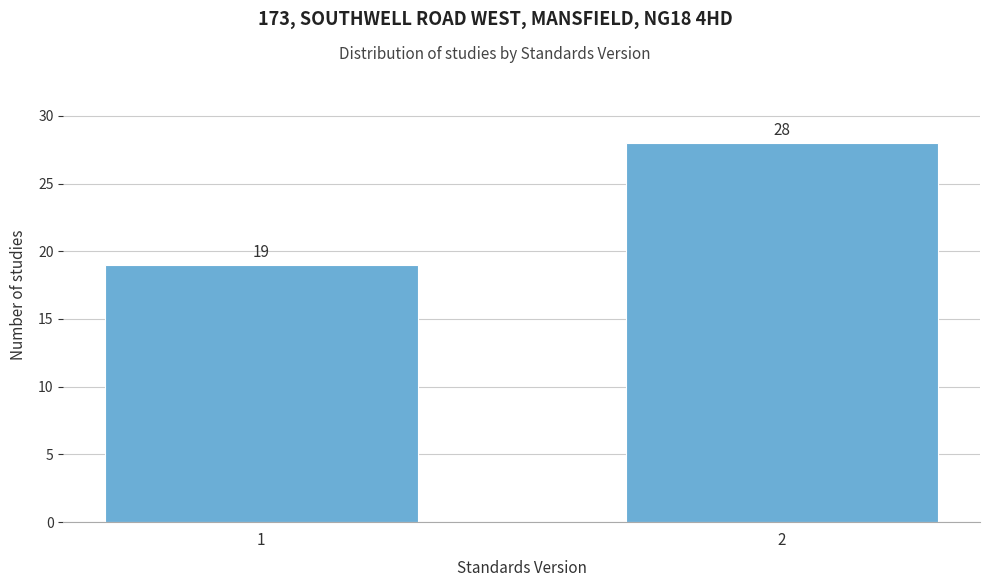

Reading left to right, list all the values displayed in this chart.

19	28